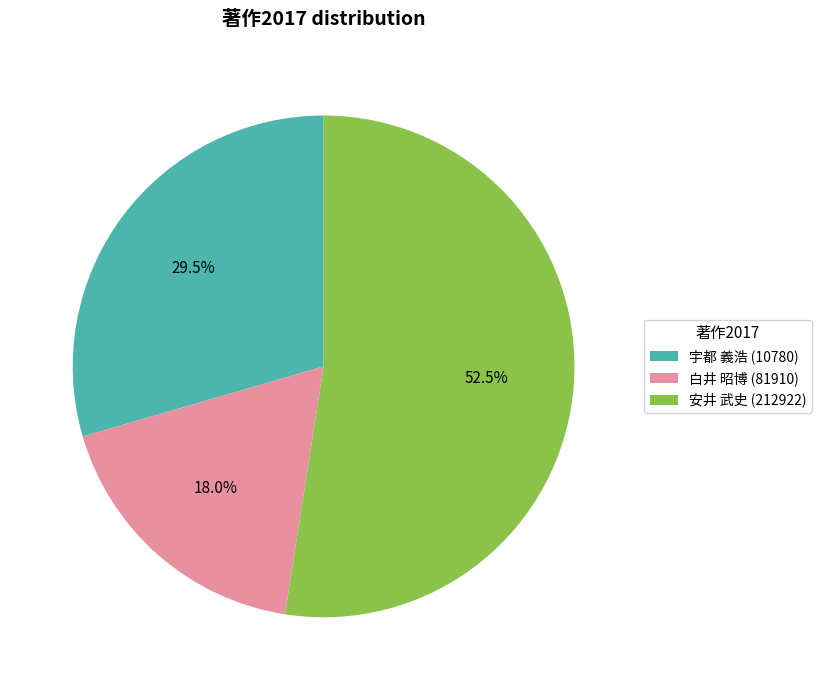

The 安井 武史 (212922) slice represents 45% of the pie. True or false?

False